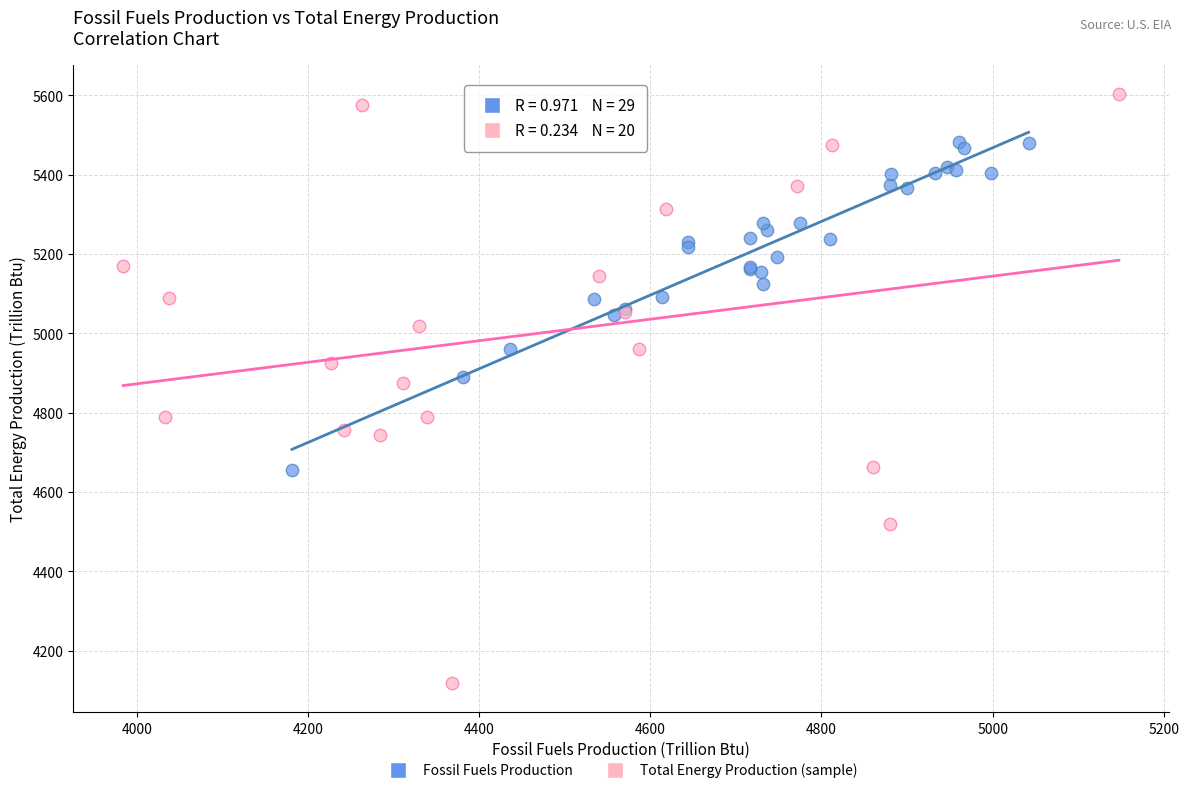

Which series contains the lowest Y value?

Total Energy Production (sample)